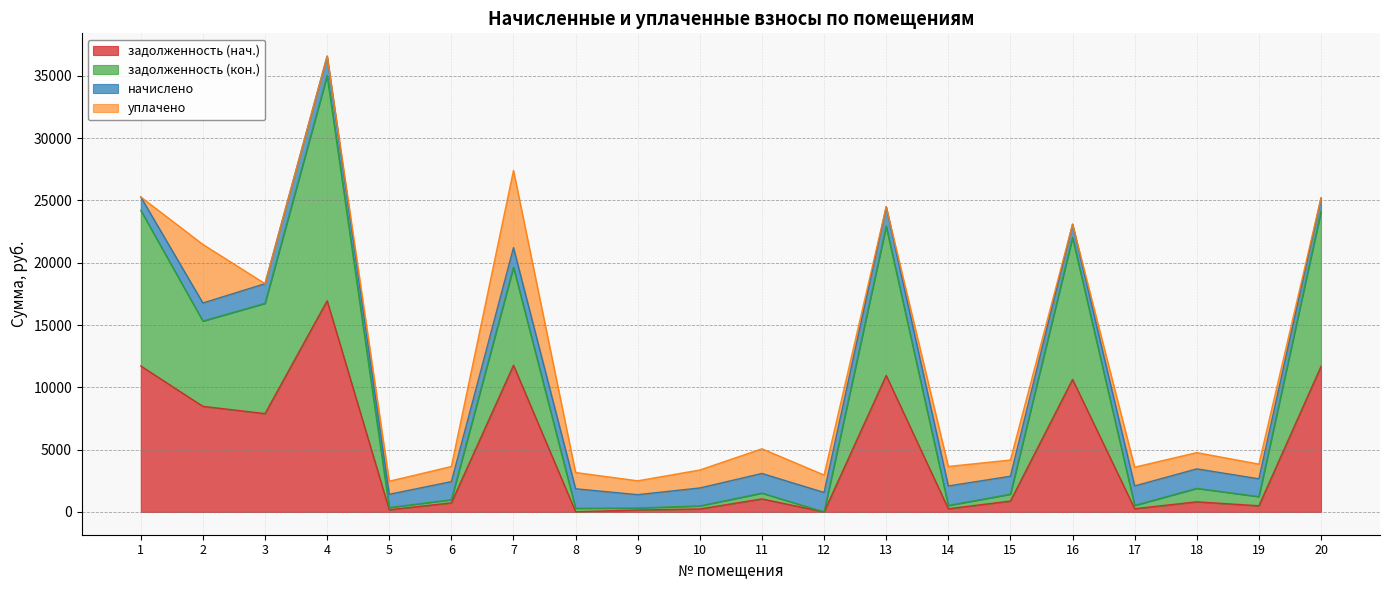

What is the total value across all series at 2?

21468.9